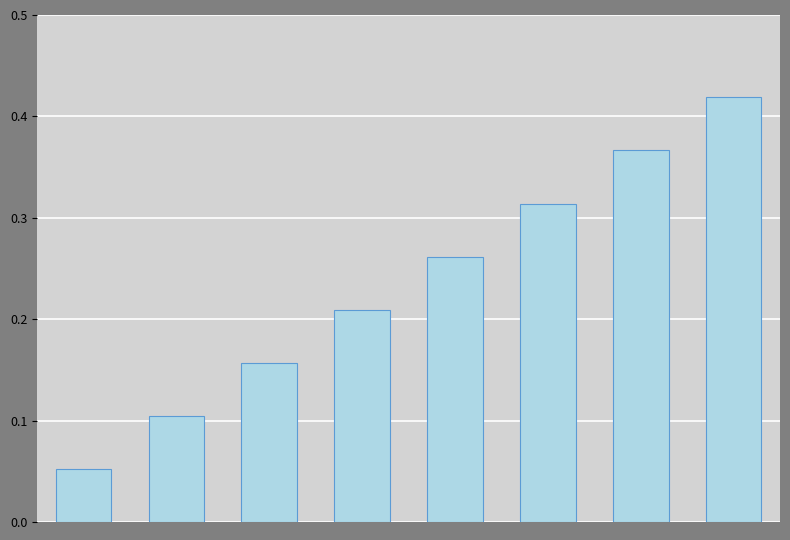

How many values are between 0 and 1?

8